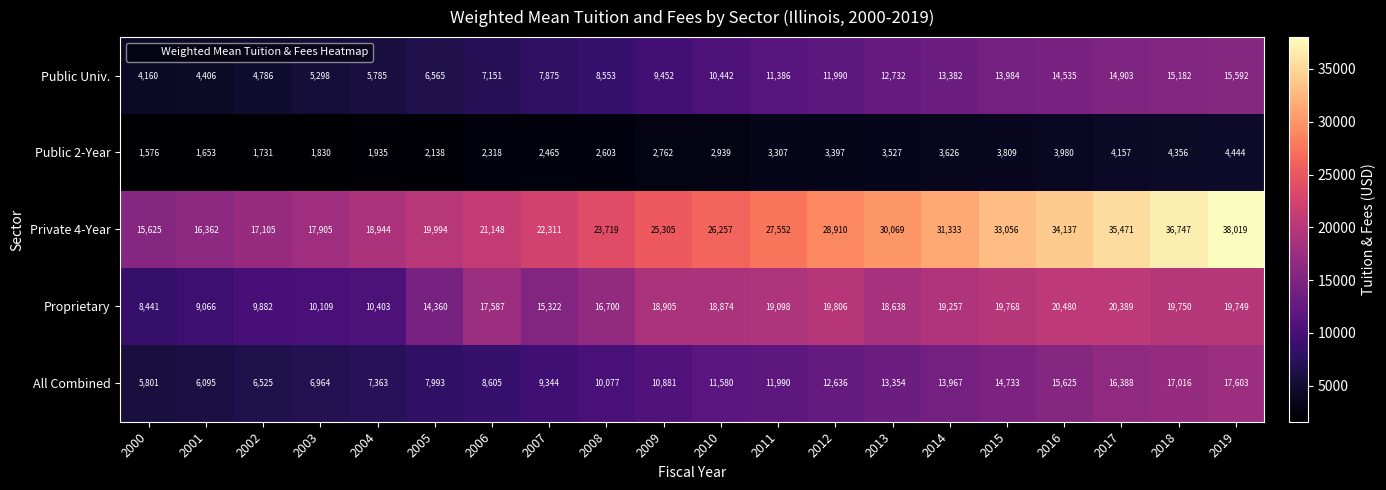

Rank the series at 2009 from lowest to highest value.

Public 2-Year, Public Univ., All Combined, Proprietary, Private 4-Year